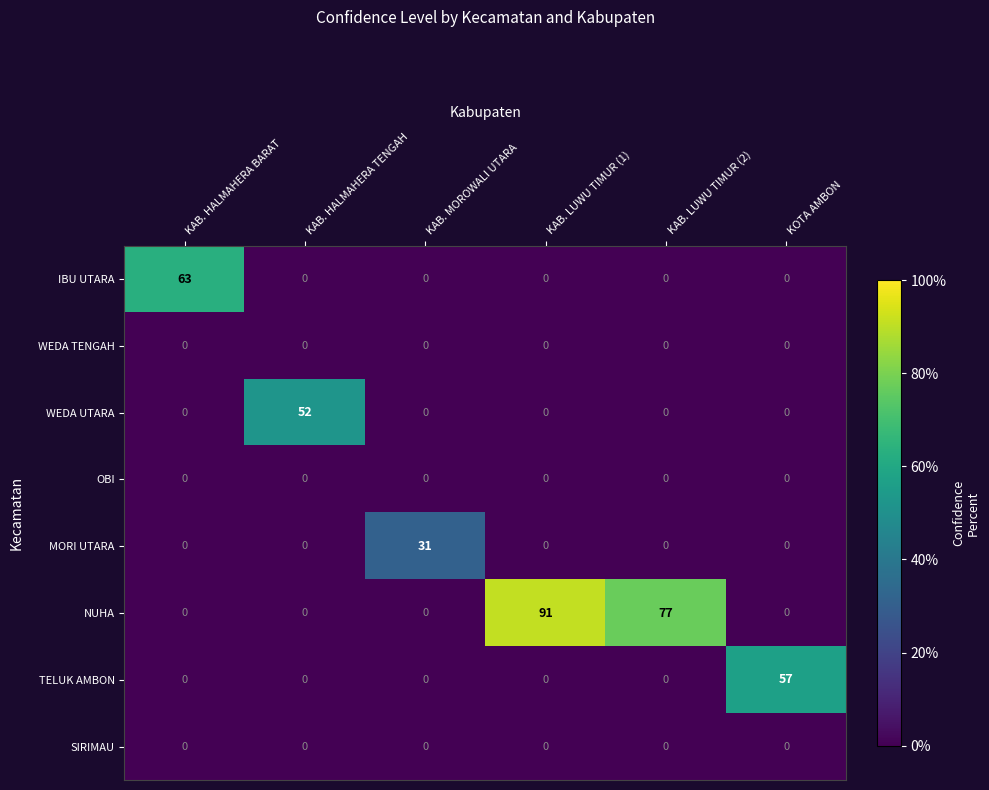

What is the difference between the NUHA values at KAB. LUWU TIMUR (2) and KAB. HALMAHERA BARAT?

77